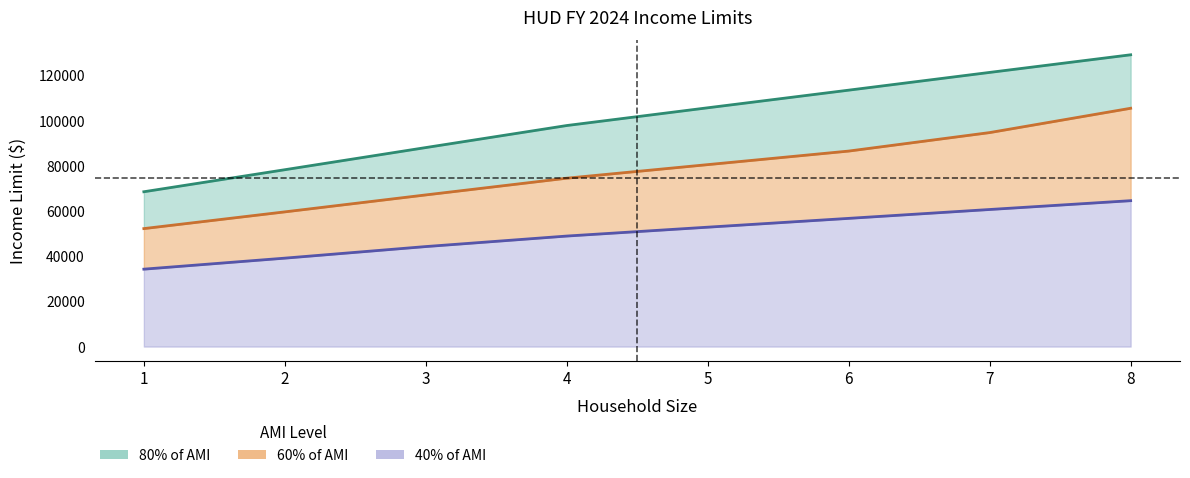

What is the value of the 40% of AMI point at the 6th from the left?

56725